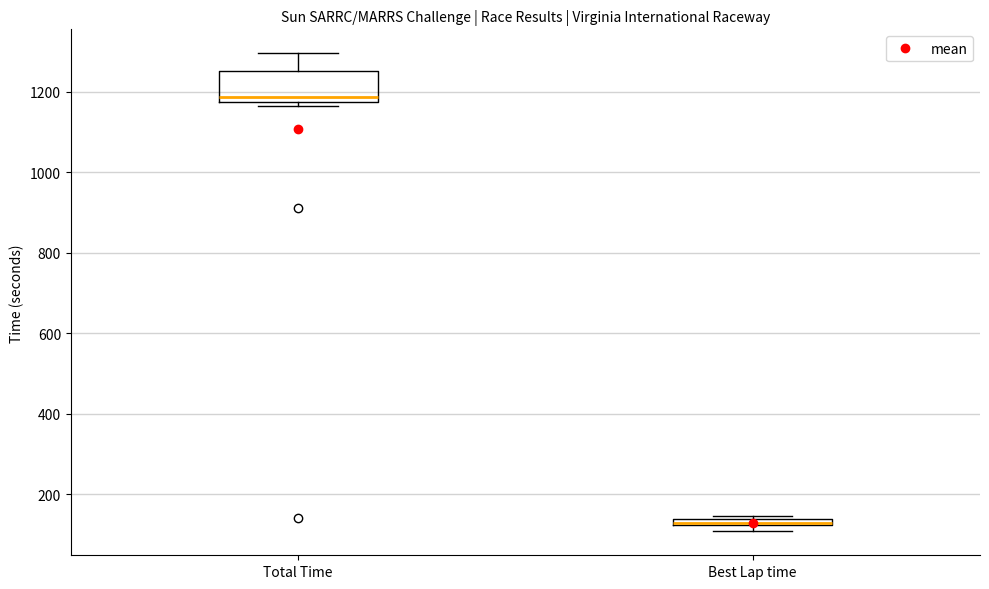

Which box's median line is the highest?

Total Time